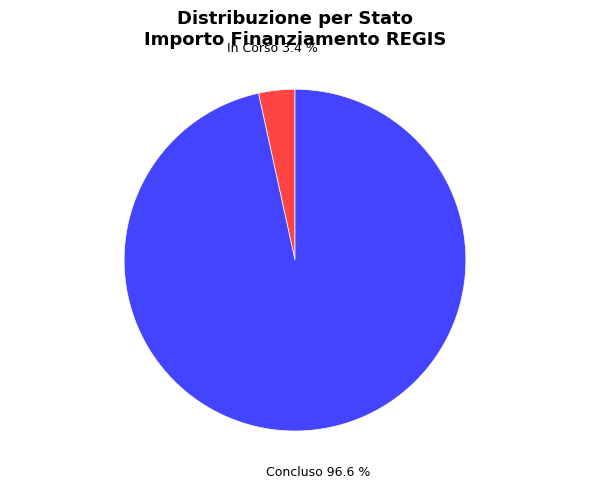

Is there any slice that represents more than half of the pie?

Yes